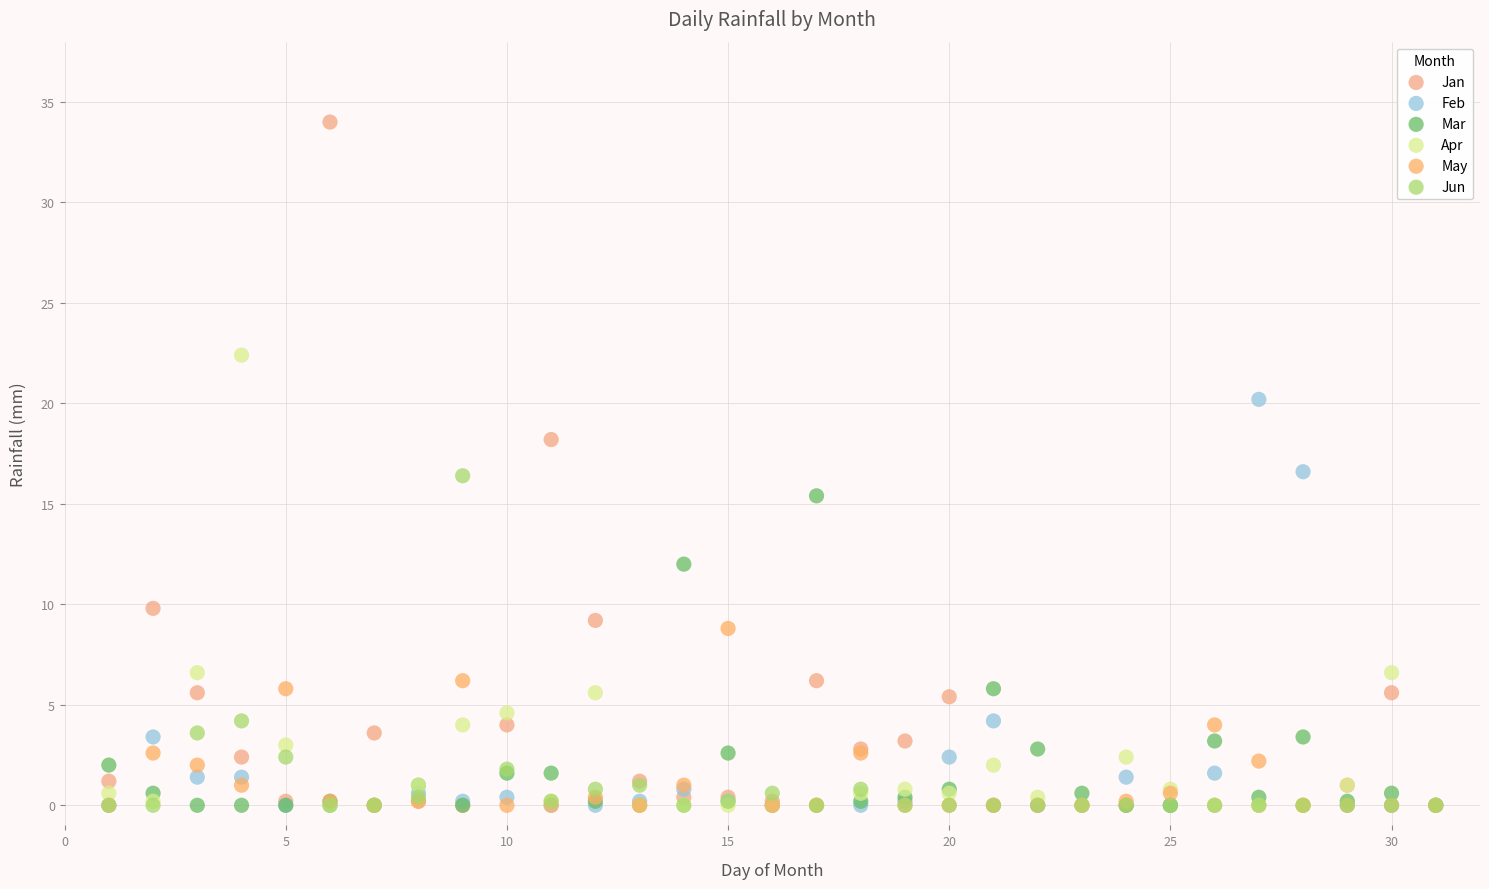

In the Jun series, what Y value is closest to 8?

4.2